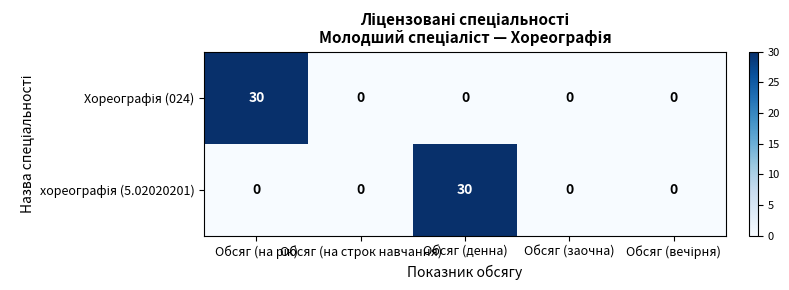

What is the maximum value shown in the chart?

30